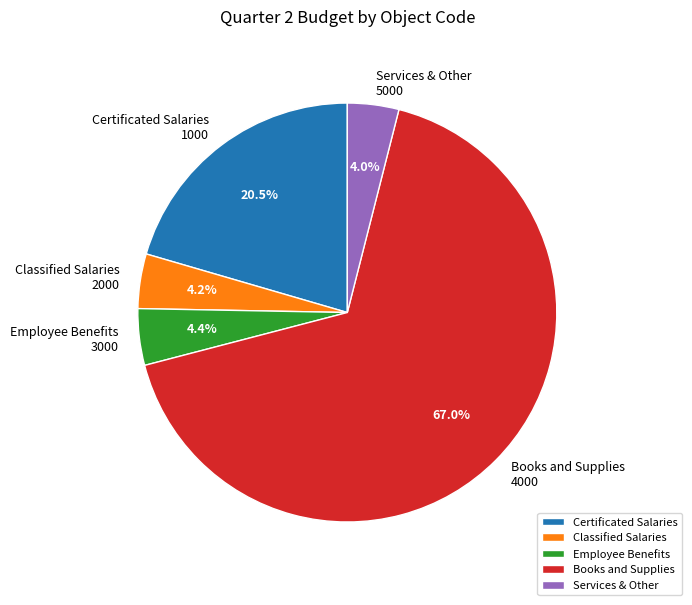

Which slice is the largest?

Books and Supplies